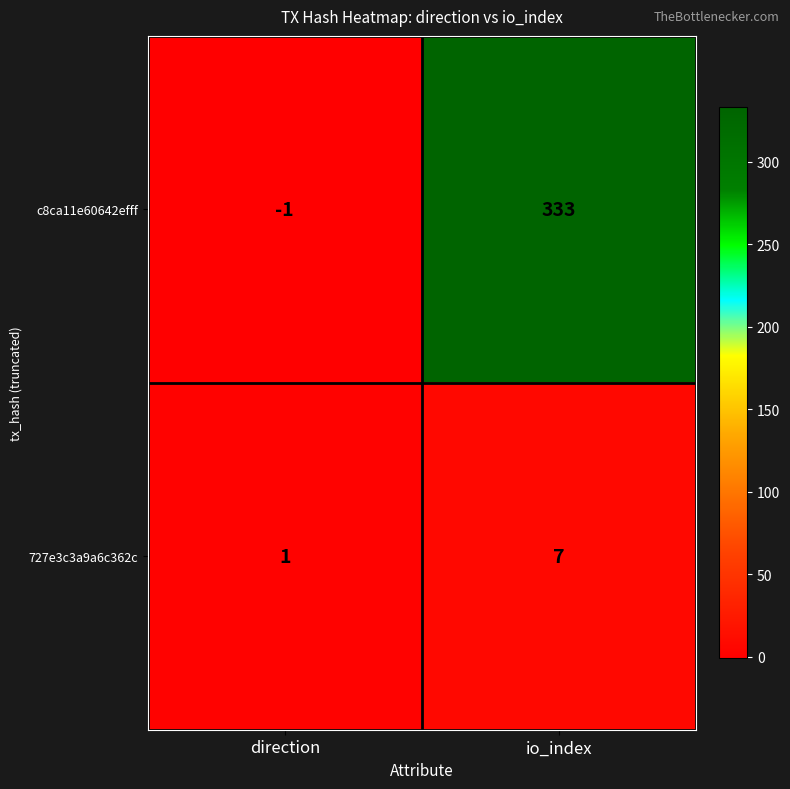

Which category has the highest value across all series?

io_index